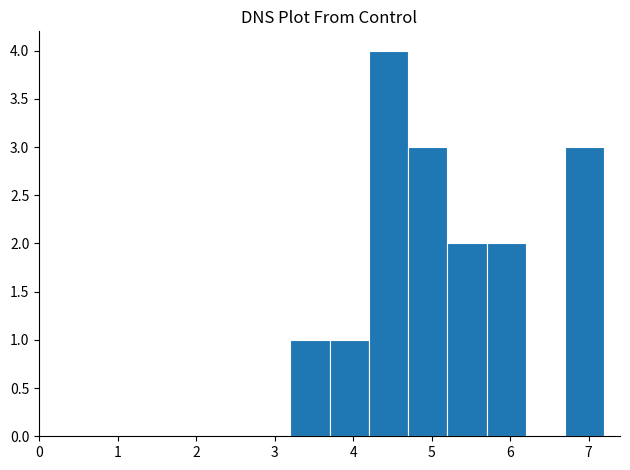

What is the height of the bar covering 3.7 to 4.2 on the x-axis? The values are not printed on the chart, so give them approximately, as read against the axis.

1